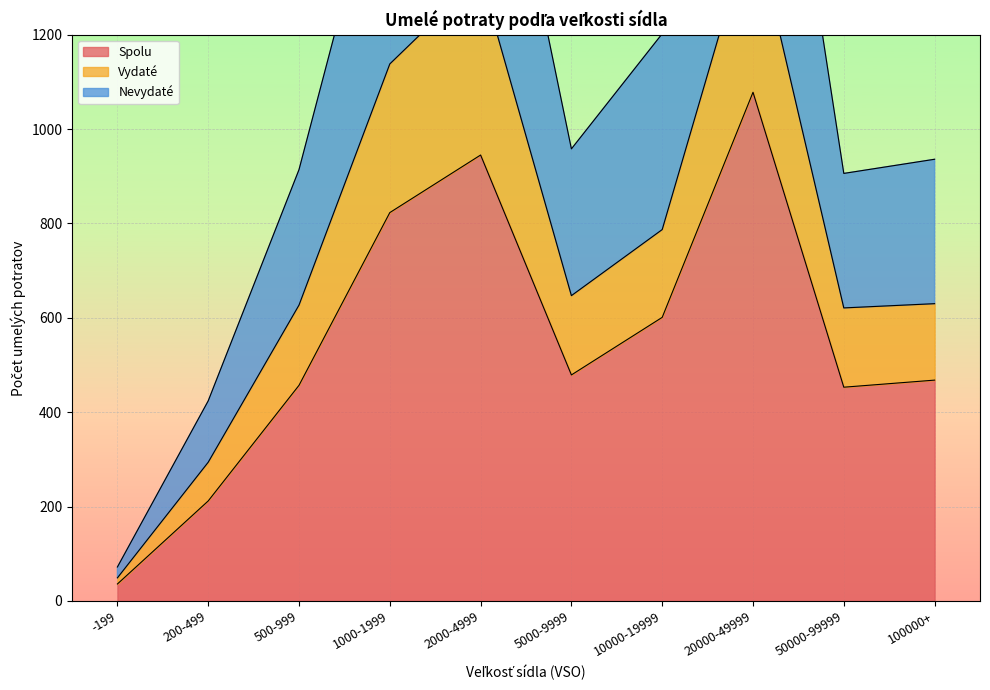

True or false: Nevydaté has a value of 589 at 50000-99999.

False